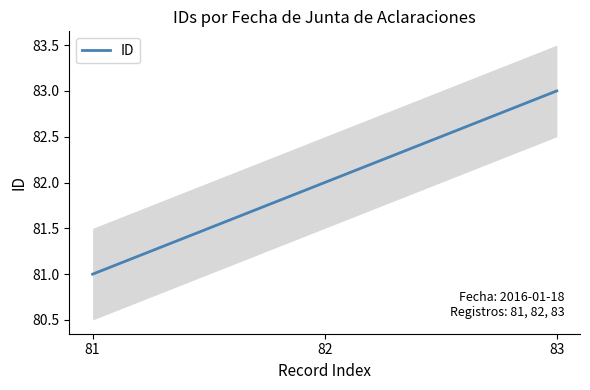

The chart shows a value of 83 at 2016-01-18 (Víctor Hugo Araiza). True or false?

True